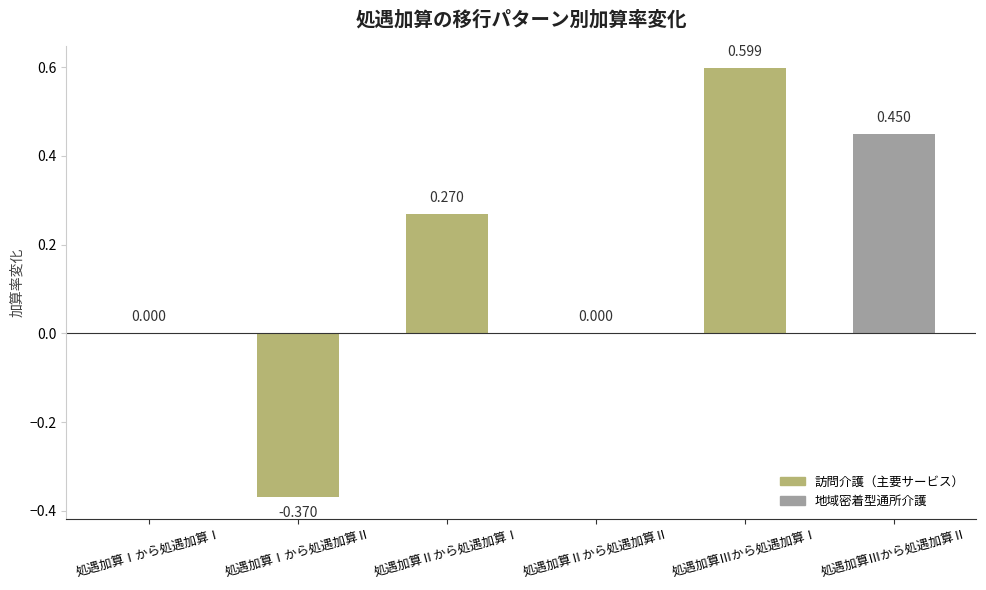

At which category does the chart reach its peak across all series?

処遇加算Ⅲから処遇加算Ⅰ